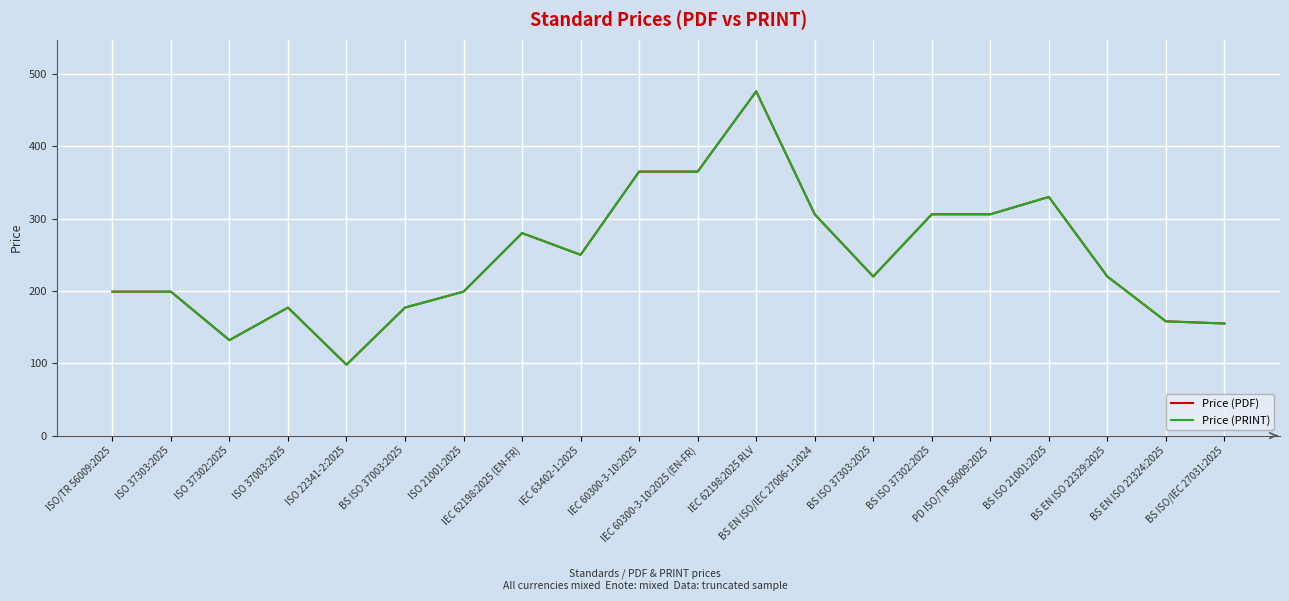

Between BS ISO 37302:2025 and BS EN ISO 22324:2025, which is larger?

BS ISO 37302:2025